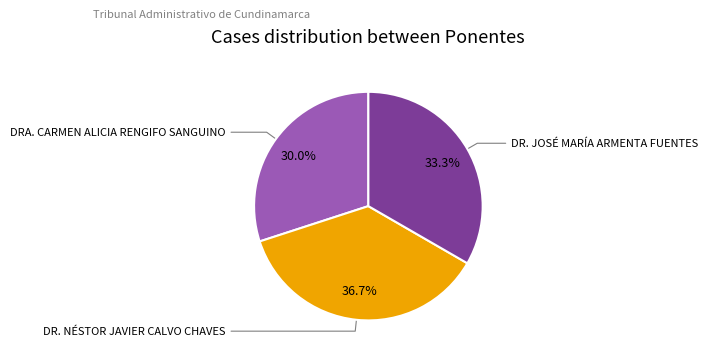

Does any single category account for the majority?

No